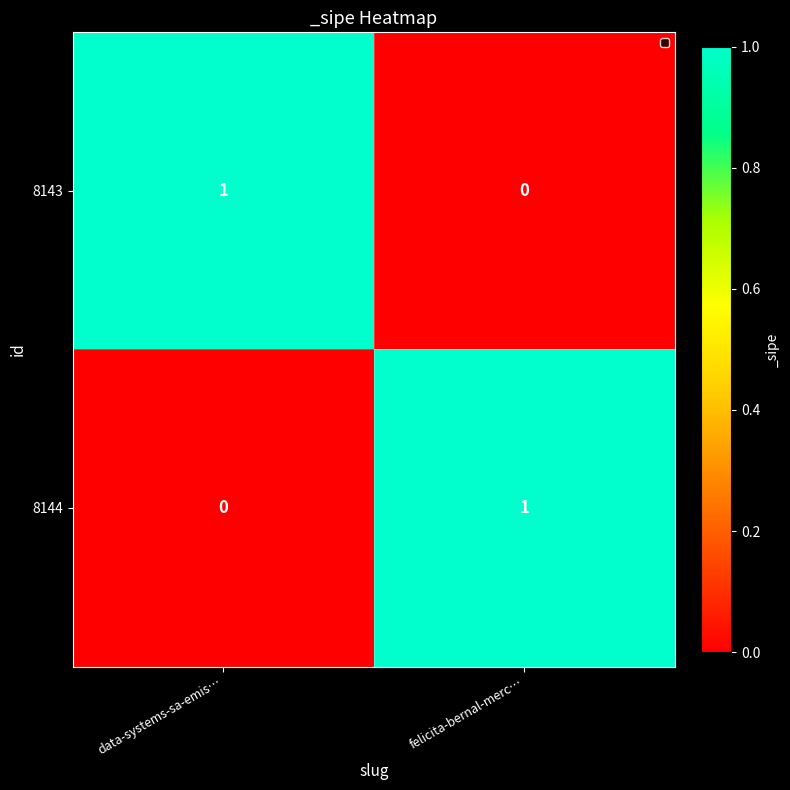

True or false: 8144 has a value of 0 at data-systems-sa-emis….

True